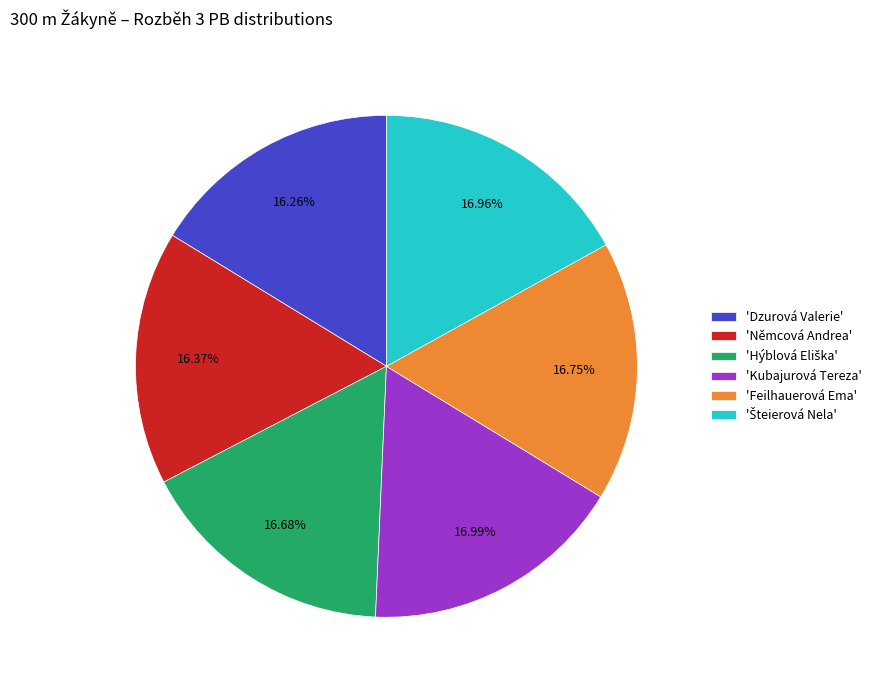

To the nearest percent, what is the difference between the largest and smallest slice percentages?

1%